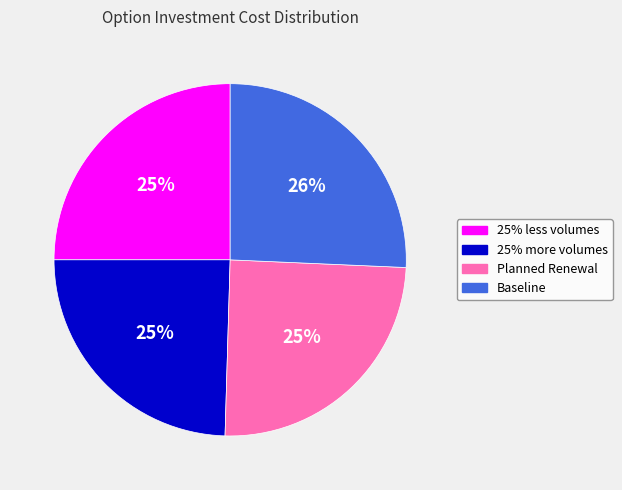

Which category has the biggest portion of the pie?

Baseline